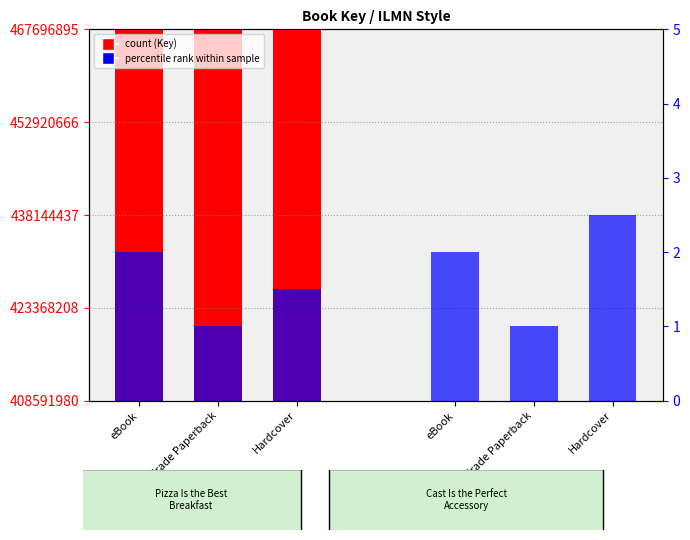

What is the difference between the maximum and minimum values in the percentile rank series?

1.0